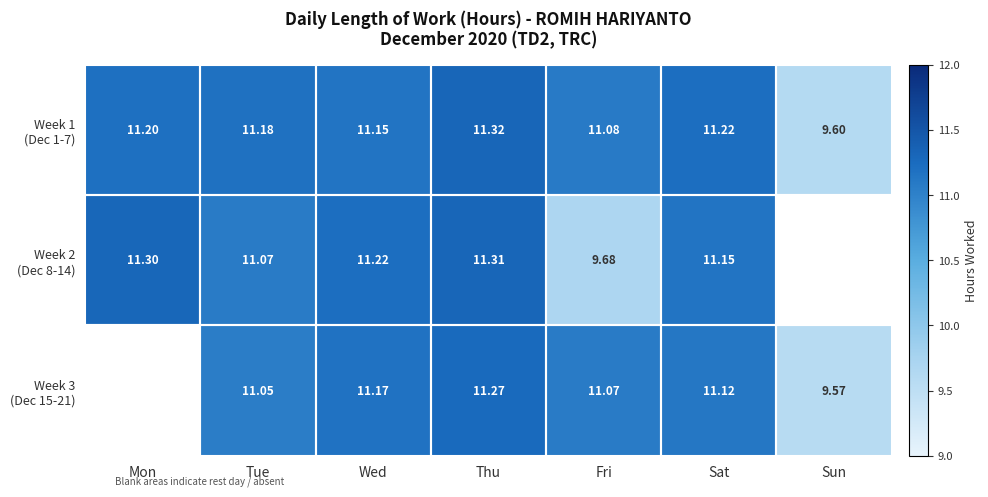

At which label does Week 1 (Dec 1-7) reach its peak?

Thu